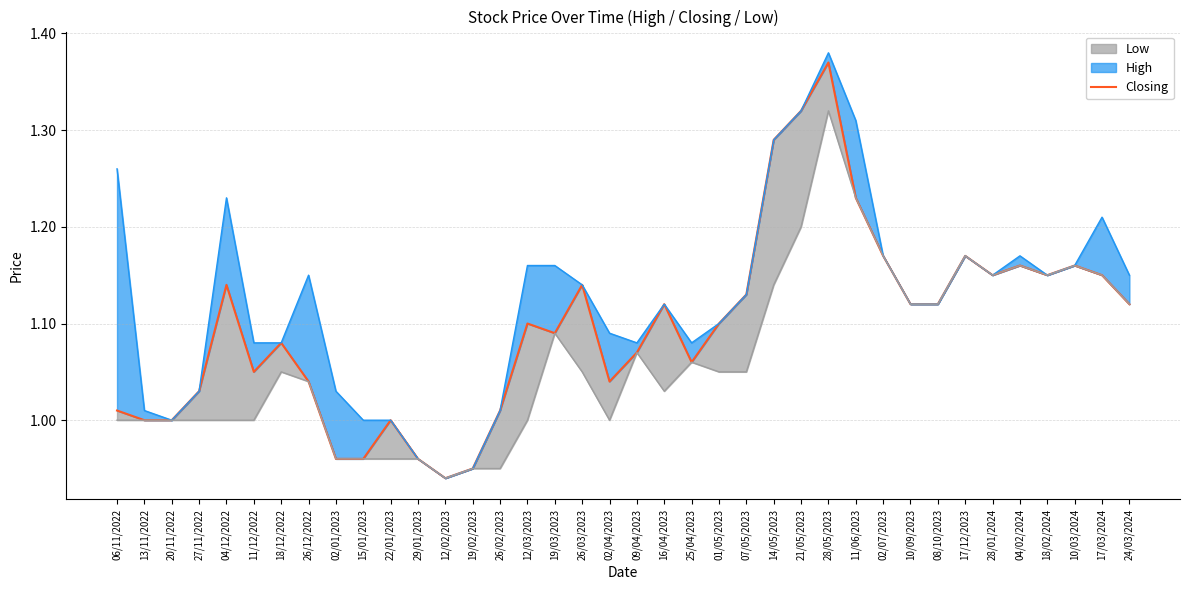

At which category does the chart reach its minimum across all series?

12/02/2023